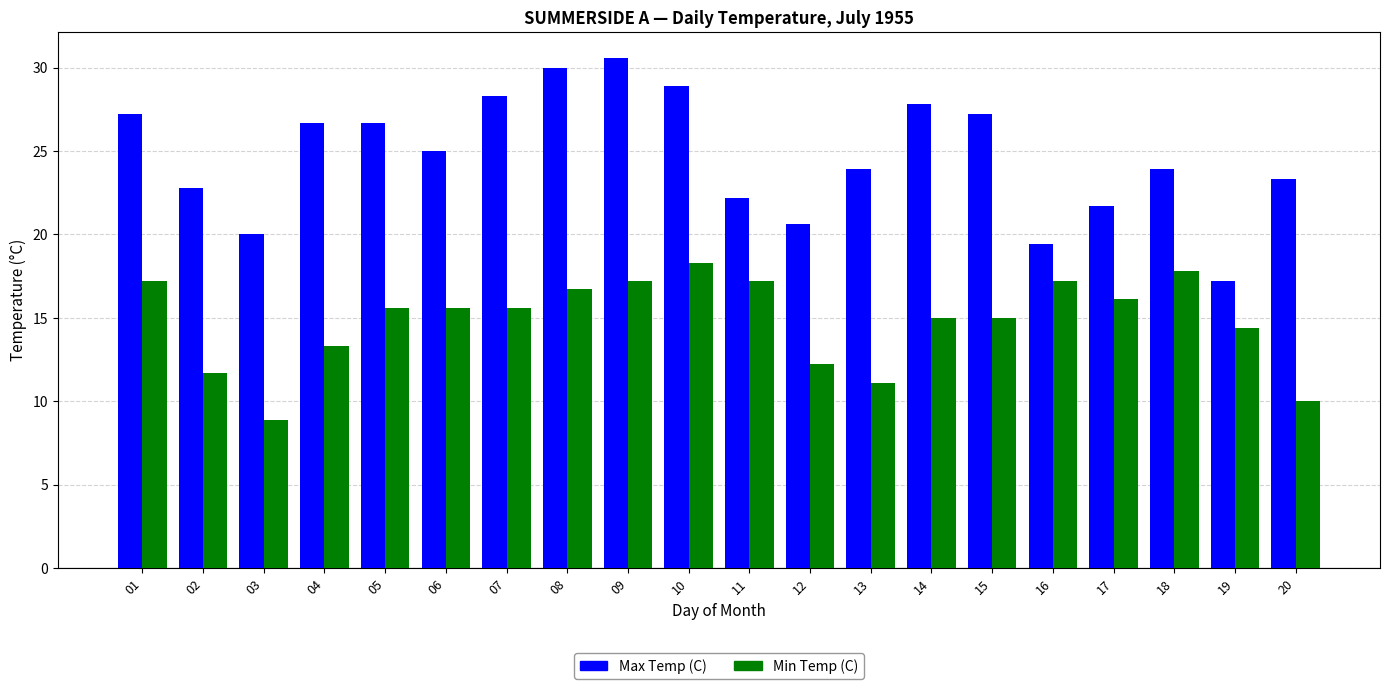

Which category has the highest value in the Max Temp (C) series?

09